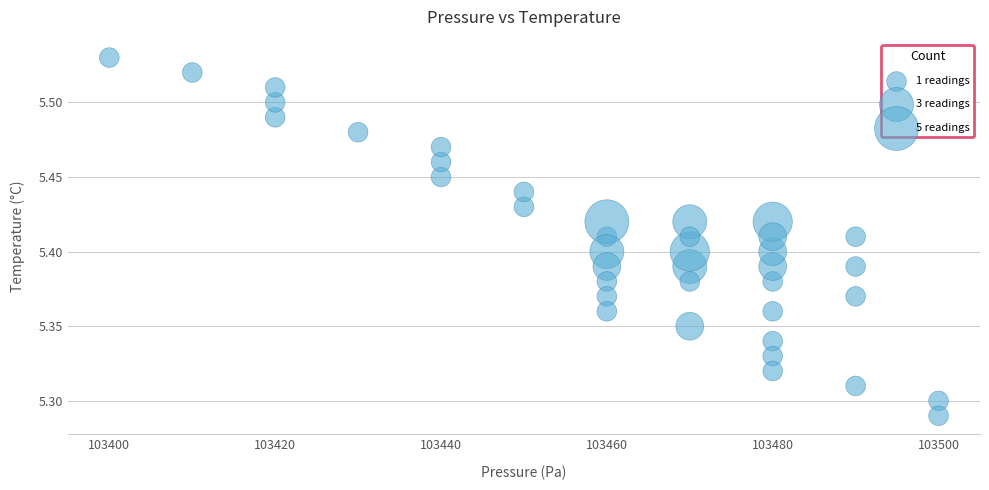

What is the range of X values (max minus min)?

100.0